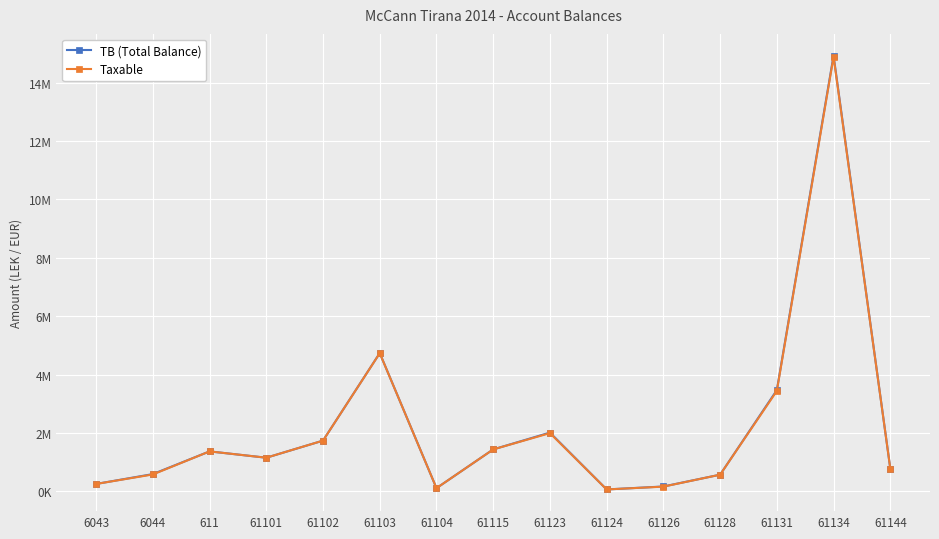

Reading left to right, what are all the values shown in this chart?

TB (Total Balance): 6043=250227.1	6044=588118.9	611=1366068.5	61101=1149043.7	61102=1735151.5	61103=4735066.9	61104=105900.0	61115=1434003.2	61123=2010362.2	61124=61813.2	61126=163090.0	61128=567460.5	61131=3465988.5	61134=14931158.8	61144=779642.1
Taxable: 6043=250227.1	6044=575296.9	611=1366068.5	61101=1149043.7	61102=1735151.5	61103=4731146.9	61104=105900.0	61115=1433753.2	61123=1991862.2	61124=61813.2	61126=157990.0	61128=567460.5	61131=3437988.5	61134=14887859.8	61144=779642.1